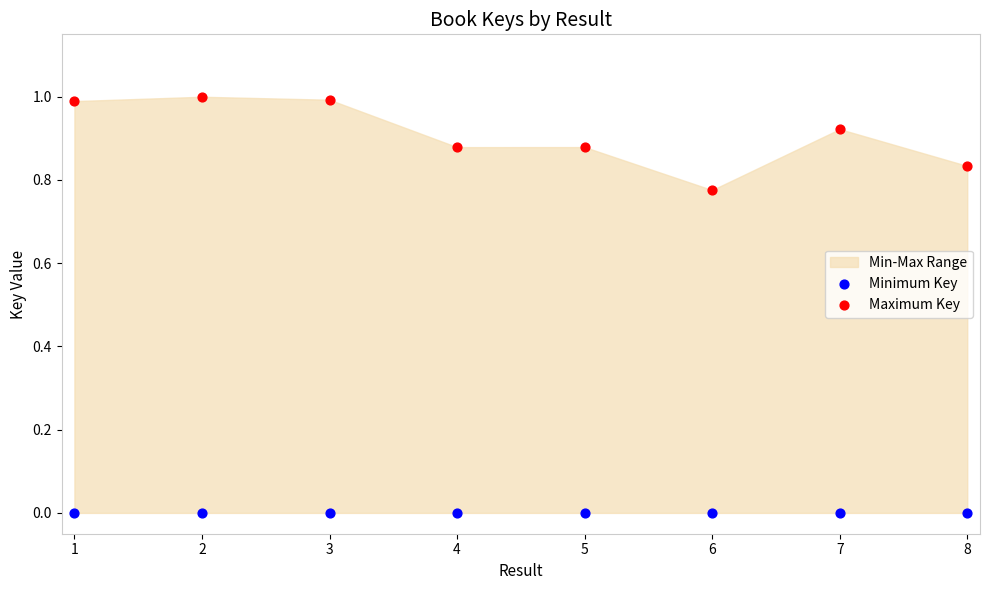

Which series reaches the minimum Y coordinate?

Minimum Key